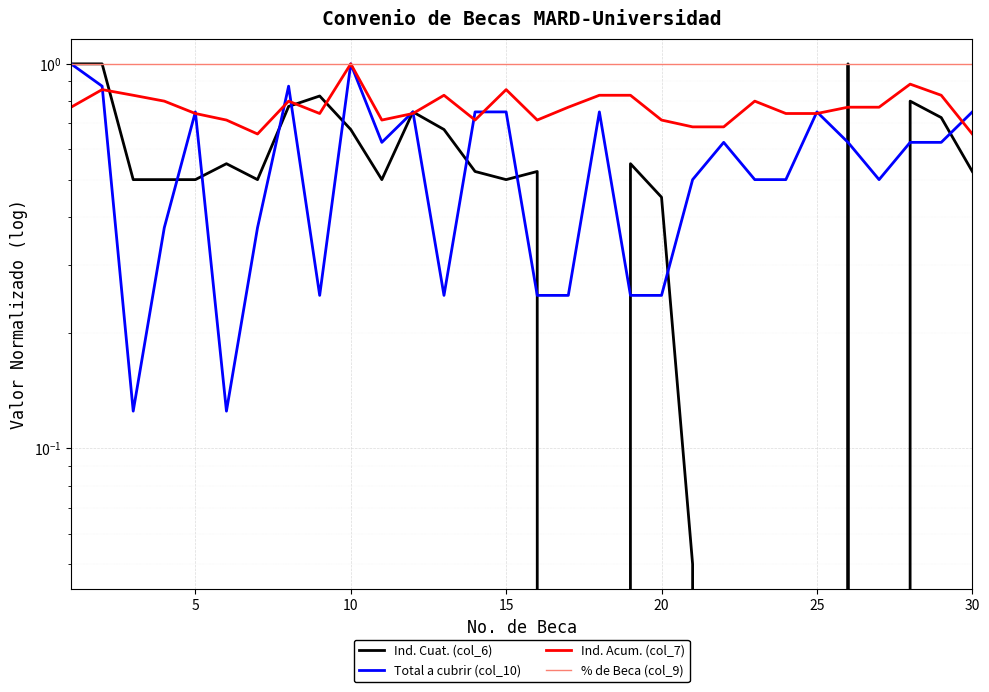

Count the Total a cubrir (col_10) values in the range 0 to 1.

30